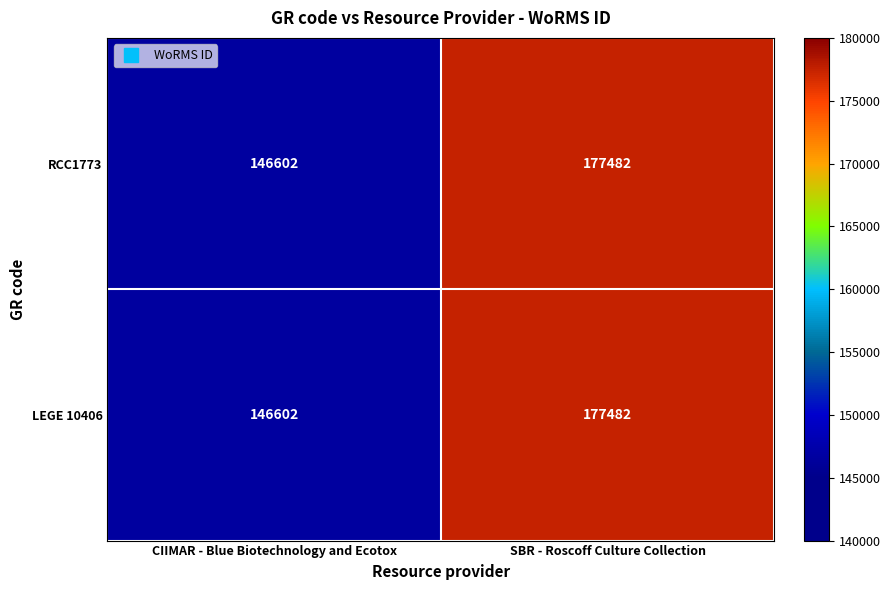

The value of RCC1773 at CIIMAR - Blue Biotechnology and Ecotox is 248026. True or false?

False